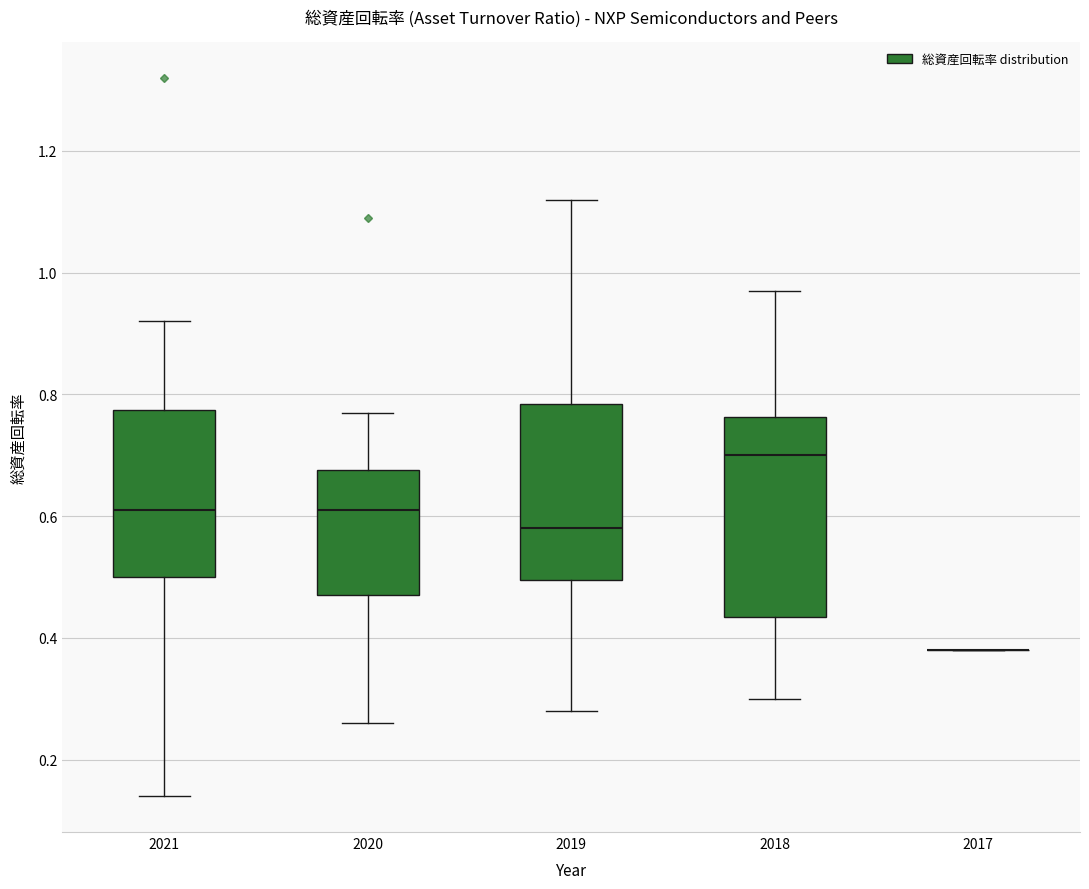

Reading left to right, read every box against the y-axis: the position of its median line, the range the box covers, and the ends of its whiskers. The values are not printed on the chart, so give them approximately, as read against the axis.

2021: median 0.62, box 0.50 to 0.78, whiskers 0.14 to 0.92
2020: median 0.62, box 0.48 to 0.68, whiskers 0.26 to 0.78
2019: median 0.58, box 0.50 to 0.78, whiskers 0.28 to 1.12
2018: median 0.70, box 0.44 to 0.76, whiskers 0.30 to 0.98
2017: box collapsed to a line at 0.38, whiskers 0.38 to 0.38